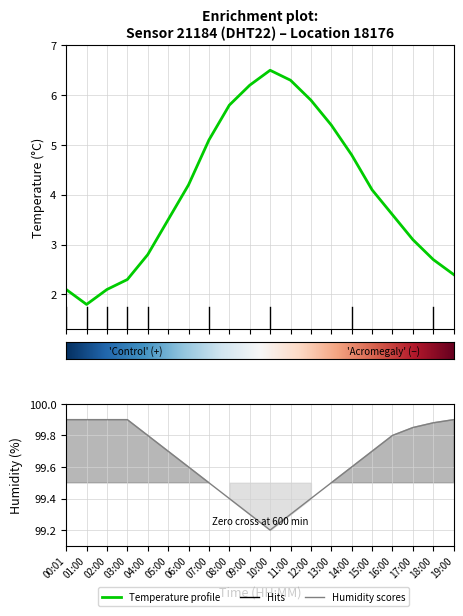

Does the chart display data point markers on the line(s)?

No